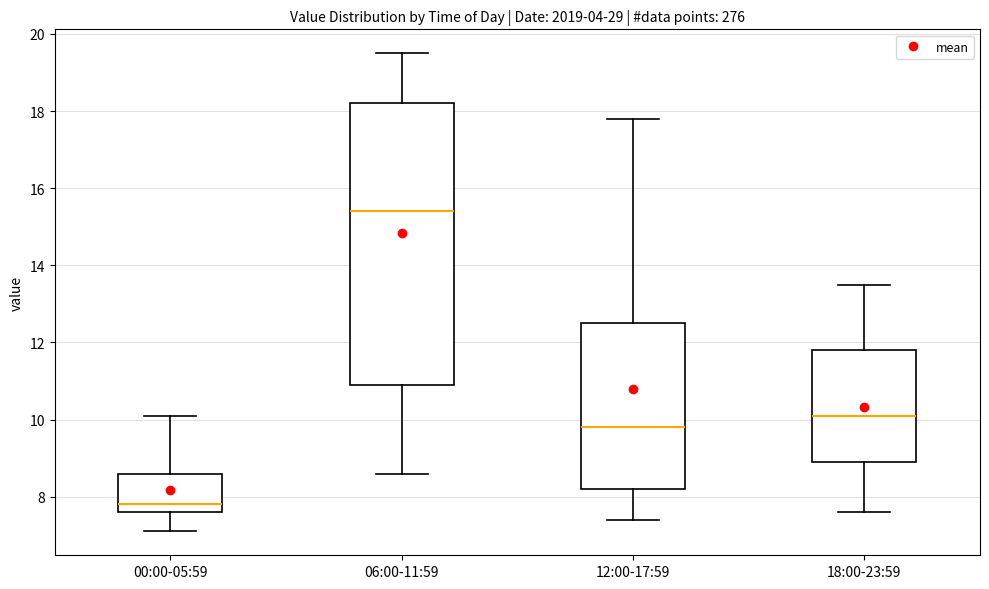

Which box has the lowest median line?

00:00-05:59